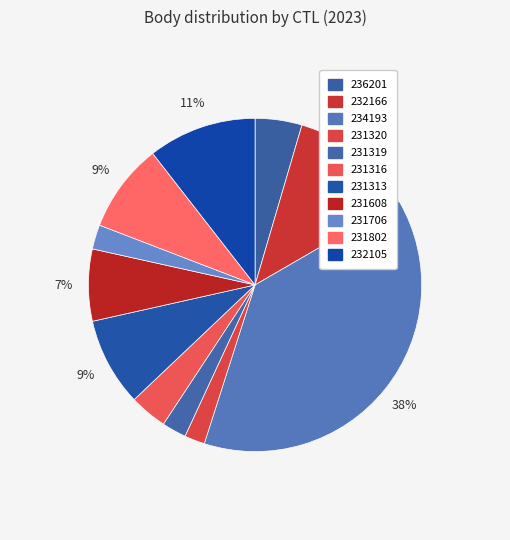

Between 231316 and 236201, which is larger?

236201